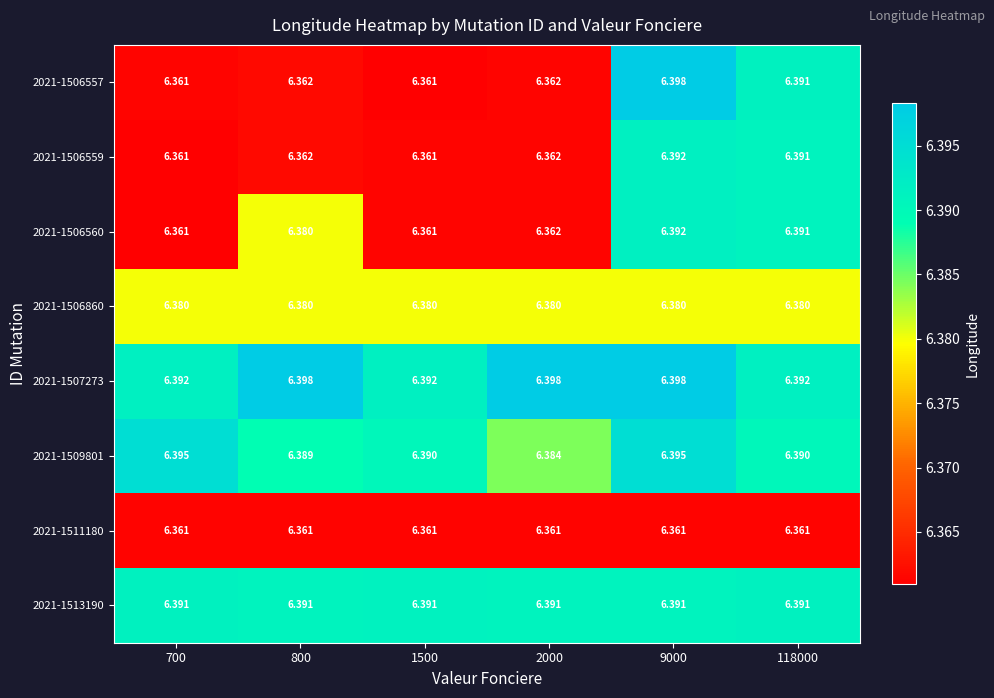

Is the value of 2021-1513190 at 700 greater than the value of 2021-1506557 at 800?

Yes